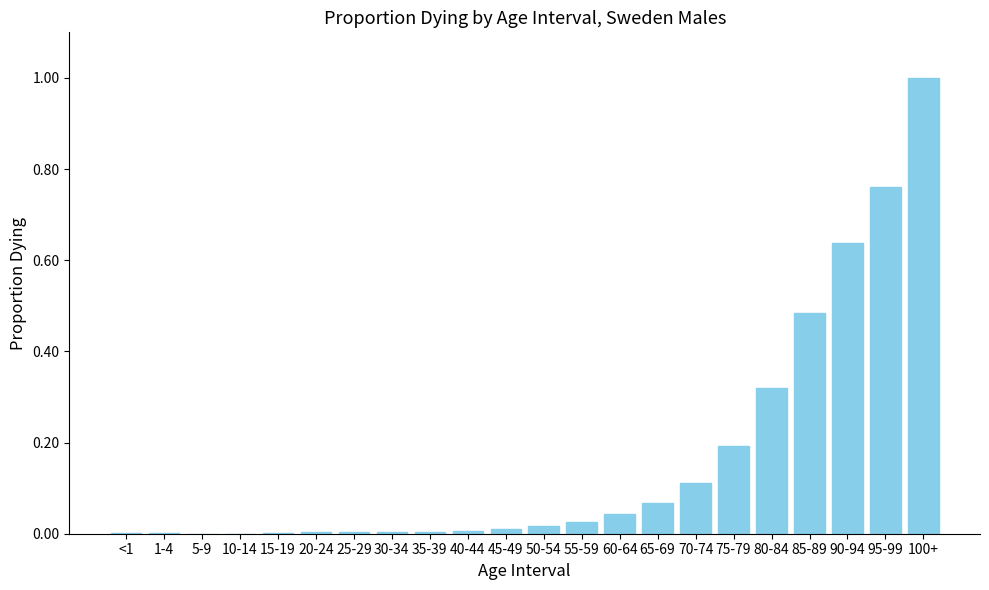

What is the sum of all values?

3.7